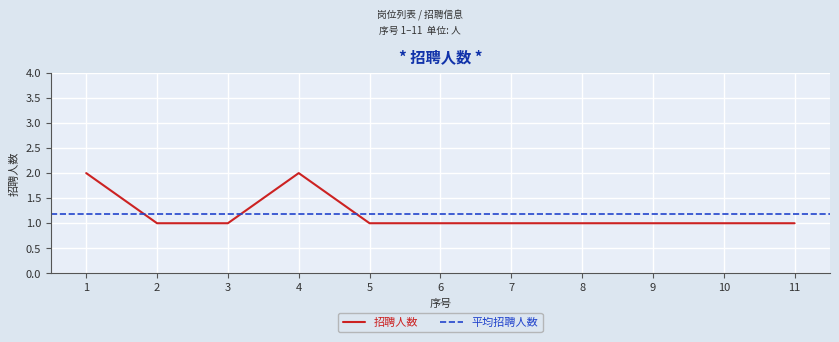

How many values exceed 1?

2